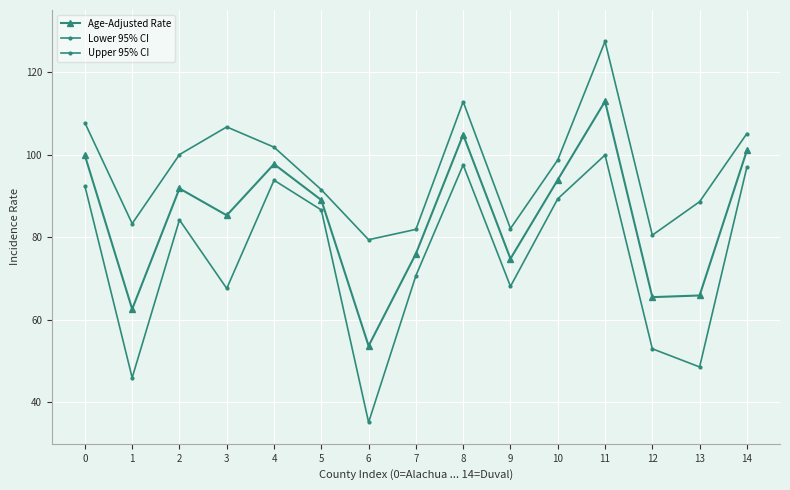

How many data points does each series have?

15